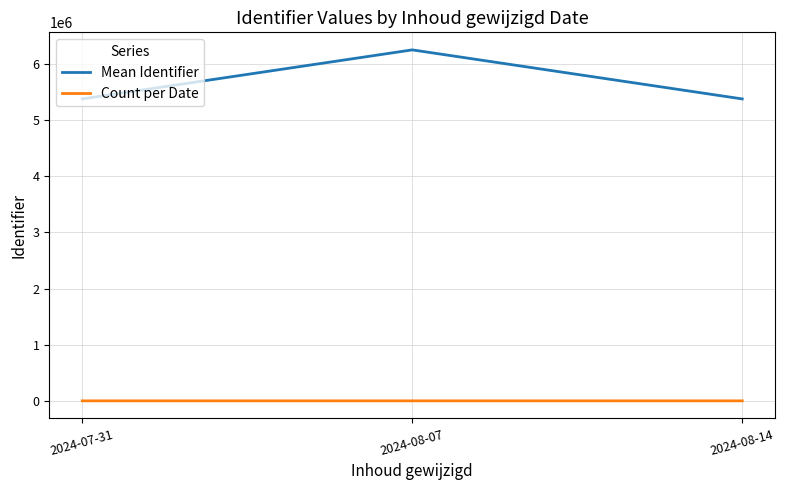

At 2024-07-31, list the series in order from smallest to largest.

Count per Date, Mean Identifier